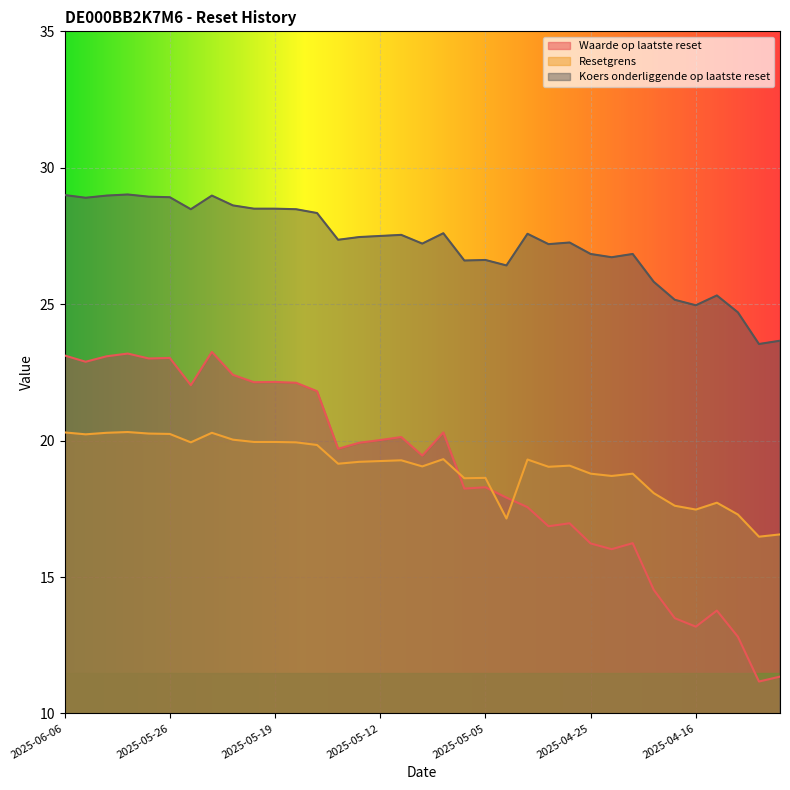

Is it true that Koers onderliggende op laatste reset equals 42.1 at 2025-04-30?

False